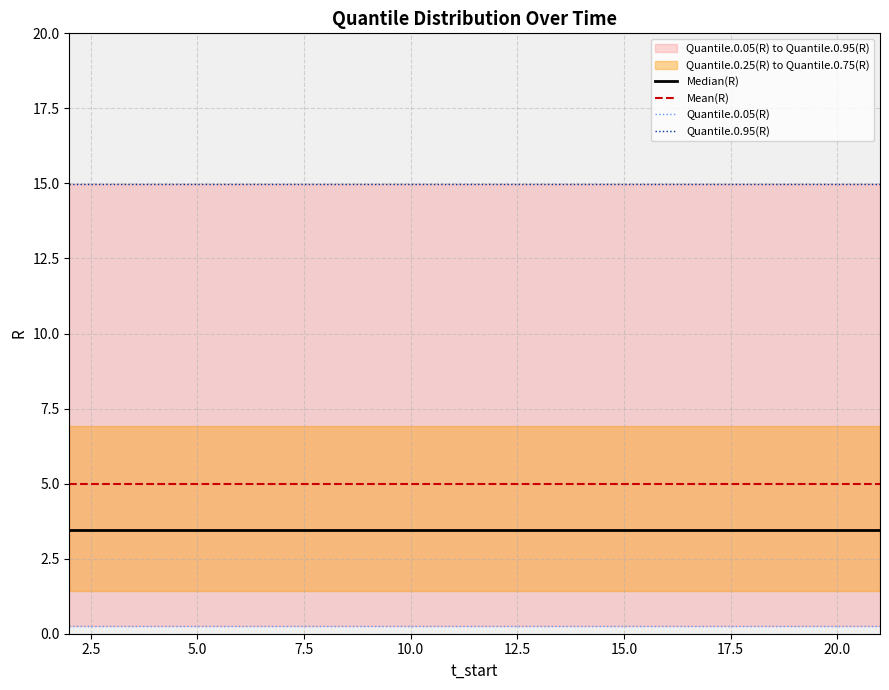

Reading left to right, list all the values displayed in this chart.

Median(R): 3.5	3.5	3.5	3.5	3.5	3.5	3.5	3.5	3.5	3.5	3.5	3.5	3.5	3.5	3.5	3.5	3.5	3.5	3.5	3.5
Mean(R): 5.0	5.0	5.0	5.0	5.0	5.0	5.0	5.0	5.0	5.0	5.0	5.0	5.0	5.0	5.0	5.0	5.0	5.0	5.0	5.0
Quantile.0.05(R): 0.3	0.3	0.3	0.3	0.3	0.3	0.3	0.3	0.3	0.3	0.3	0.3	0.3	0.3	0.3	0.3	0.3	0.3	0.3	0.3
Quantile.0.95(R): 15.0	15.0	15.0	15.0	15.0	15.0	15.0	15.0	15.0	15.0	15.0	15.0	15.0	15.0	15.0	15.0	15.0	15.0	15.0	15.0